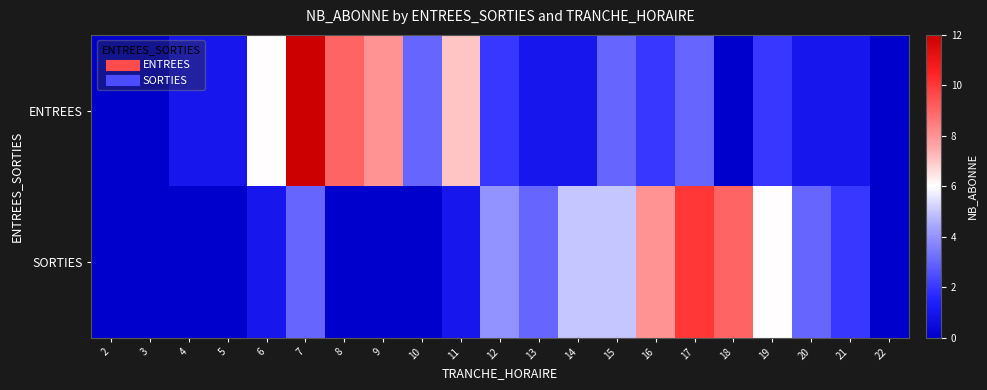

At 7, list the series in order from smallest to largest.

SORTIES, ENTREES